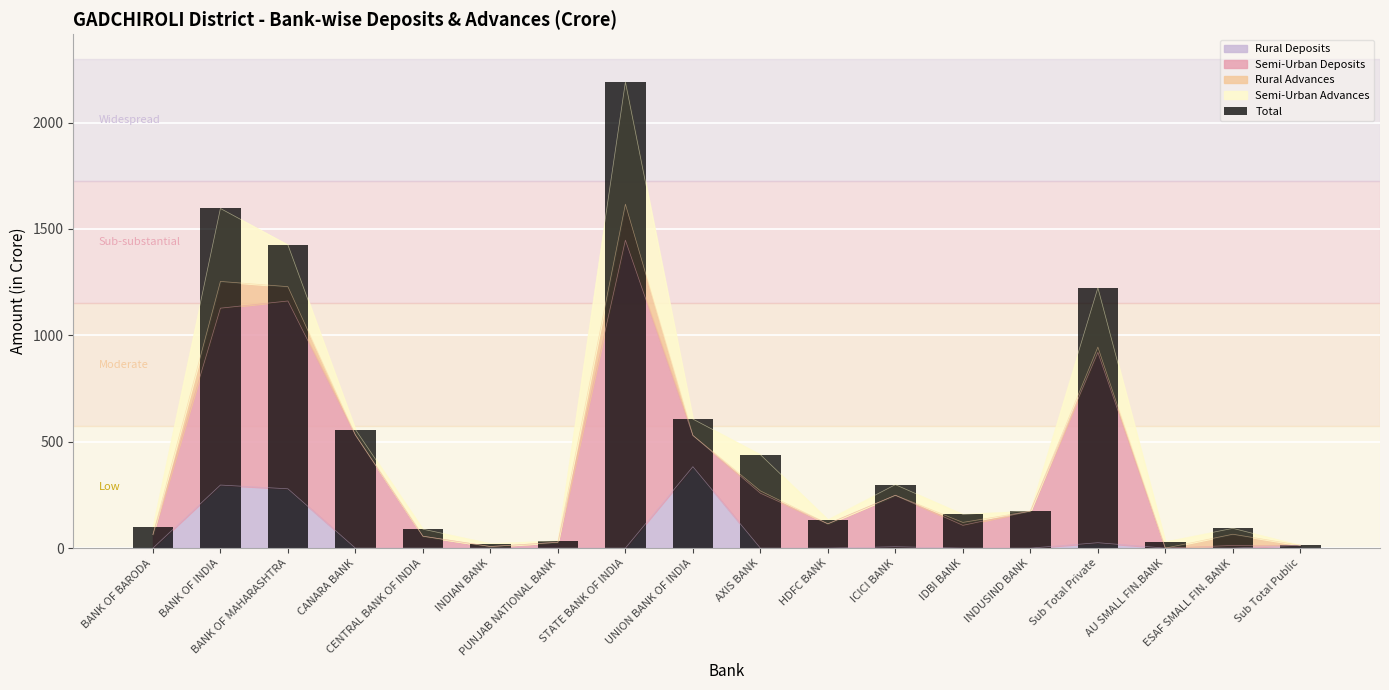

Count the number of categories in the chart.

18